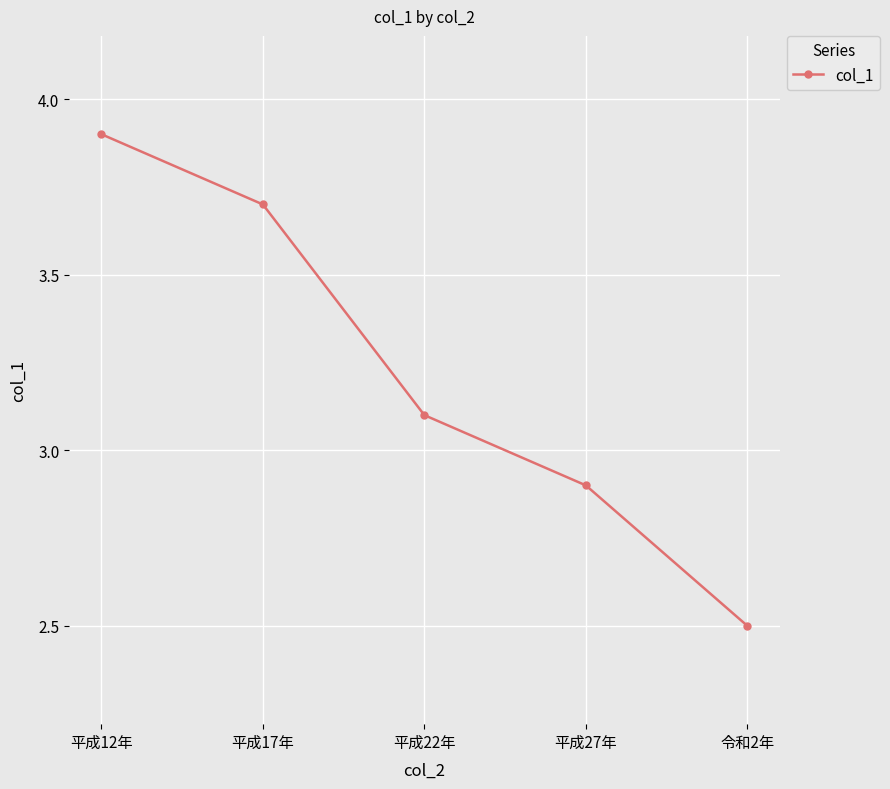

What is the smallest value displayed?

2.5